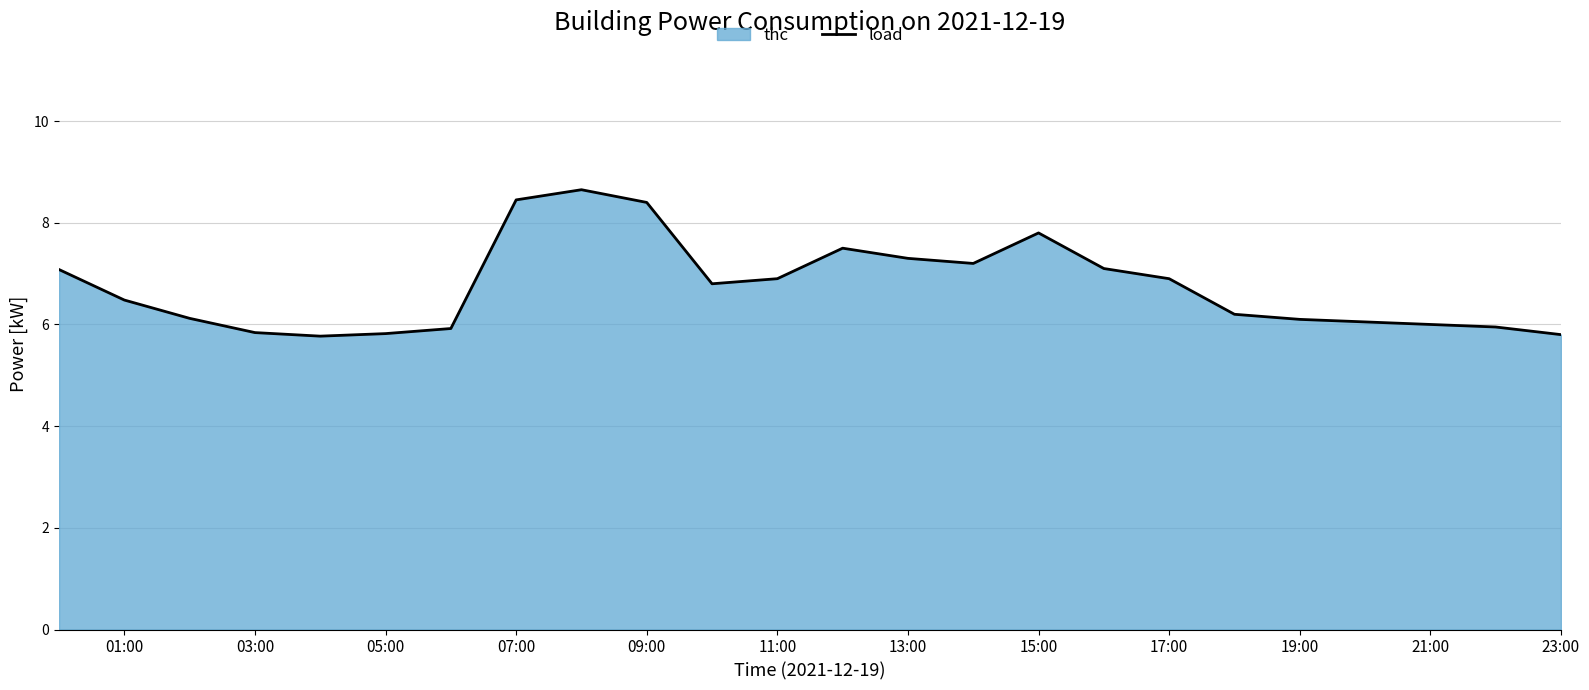

Reading left to right, transcribe all the data shown in this chart.

7.1	6.5	6.1	5.8	5.8	5.8	5.9	8.4	8.7	8.4	6.8	6.9	7.5	7.3	7.2	7.8	7.1	6.9	6.2	6.1	6.0	6.0	6.0	5.8